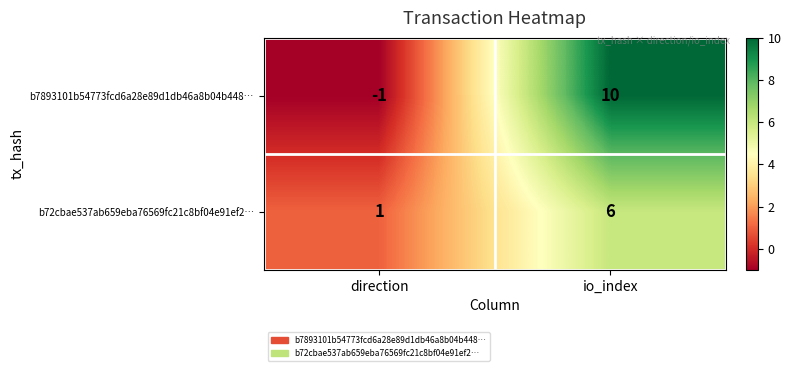

At which label is b72cbae537ab659eba76569fc21c8bf04e91ef2… closest to 3?

direction